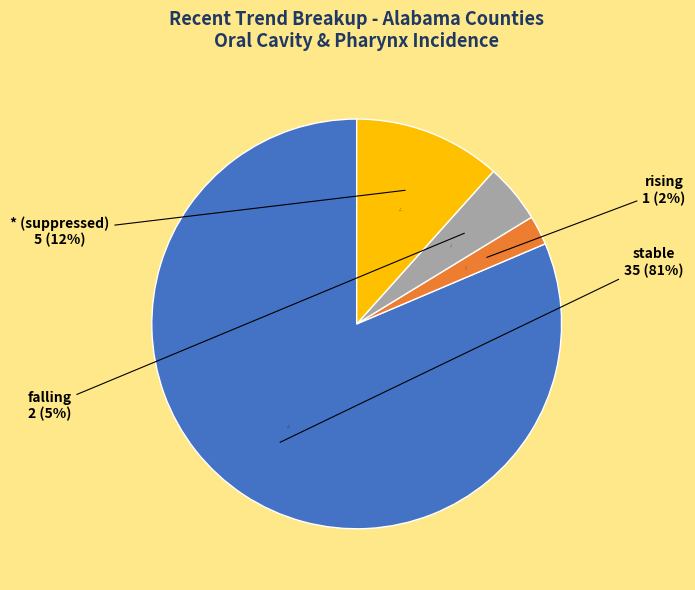

Rank the categories by value from lowest to highest.

rising, falling, * (suppressed), stable